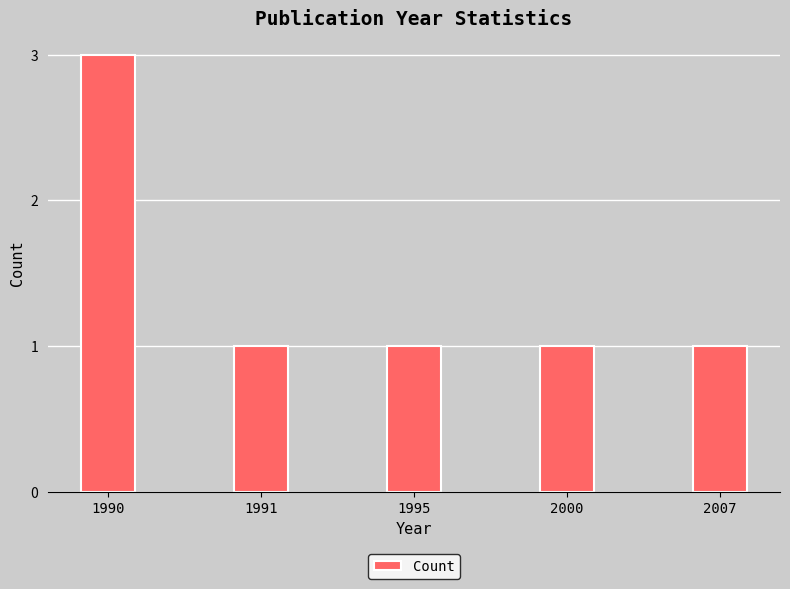

Reading right to left, transcribe all the data shown in this chart.

1	1	1	1	3